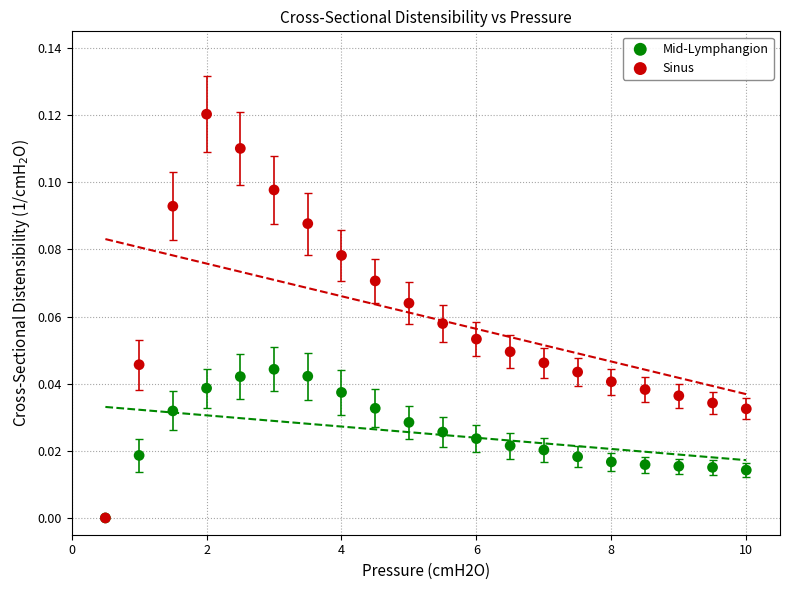

Which series has the largest Y range (max minus min)?

Sinus